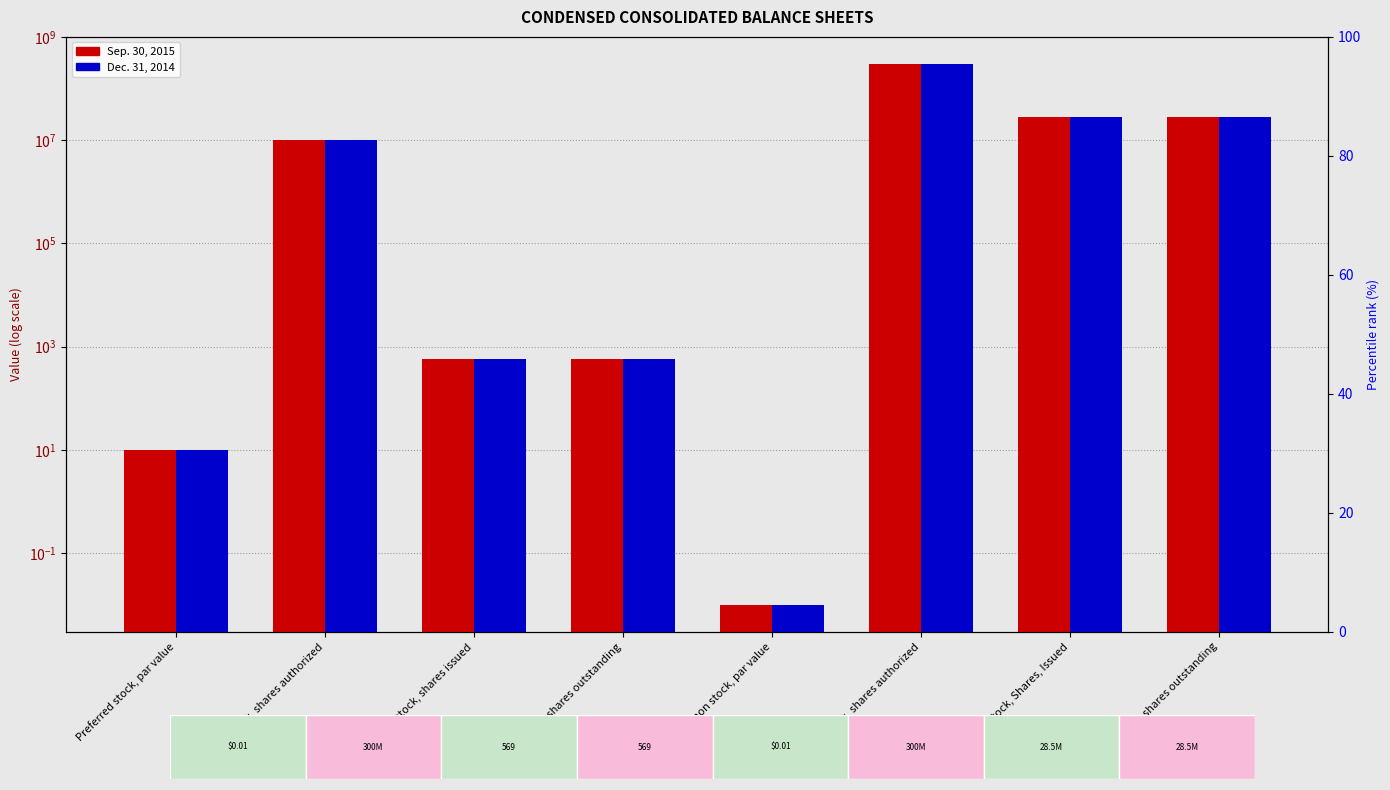

Between Preferred stock, shares outstanding and Common stock, shares outstanding, which series saw the biggest shift?

Sep. 30, 2015